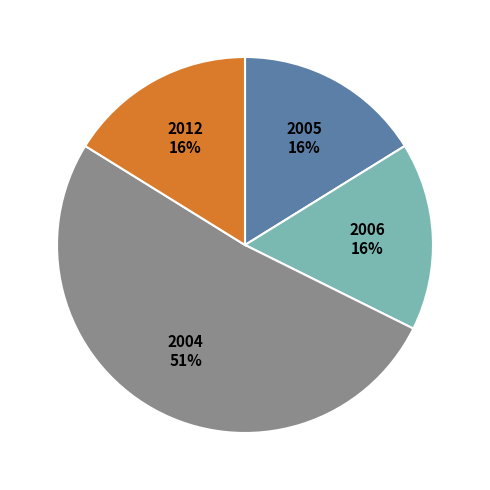

Count the number of slices in the pie.

4